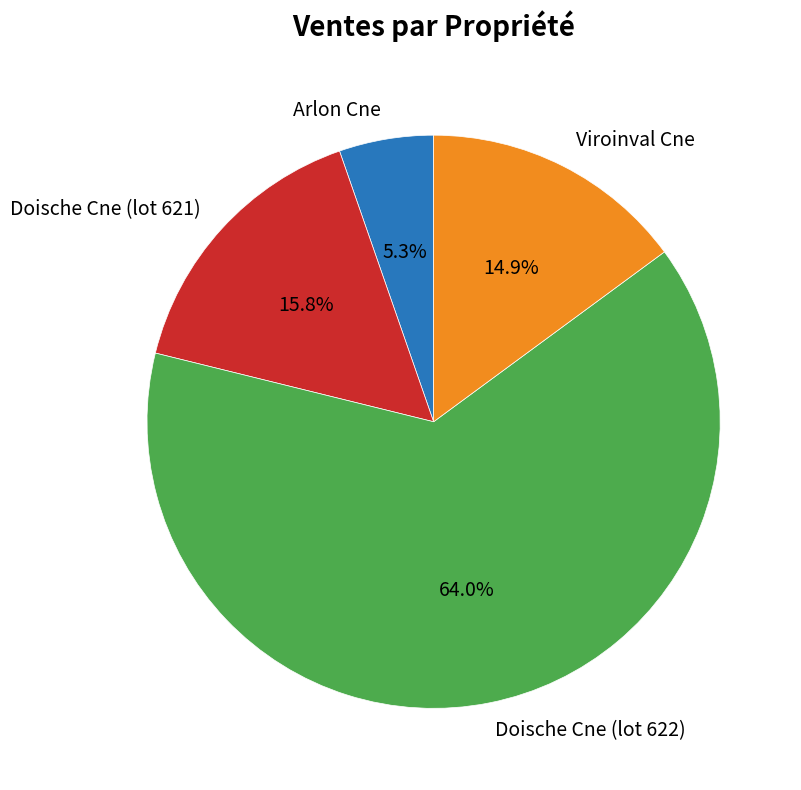

How many segments does this pie chart have?

4